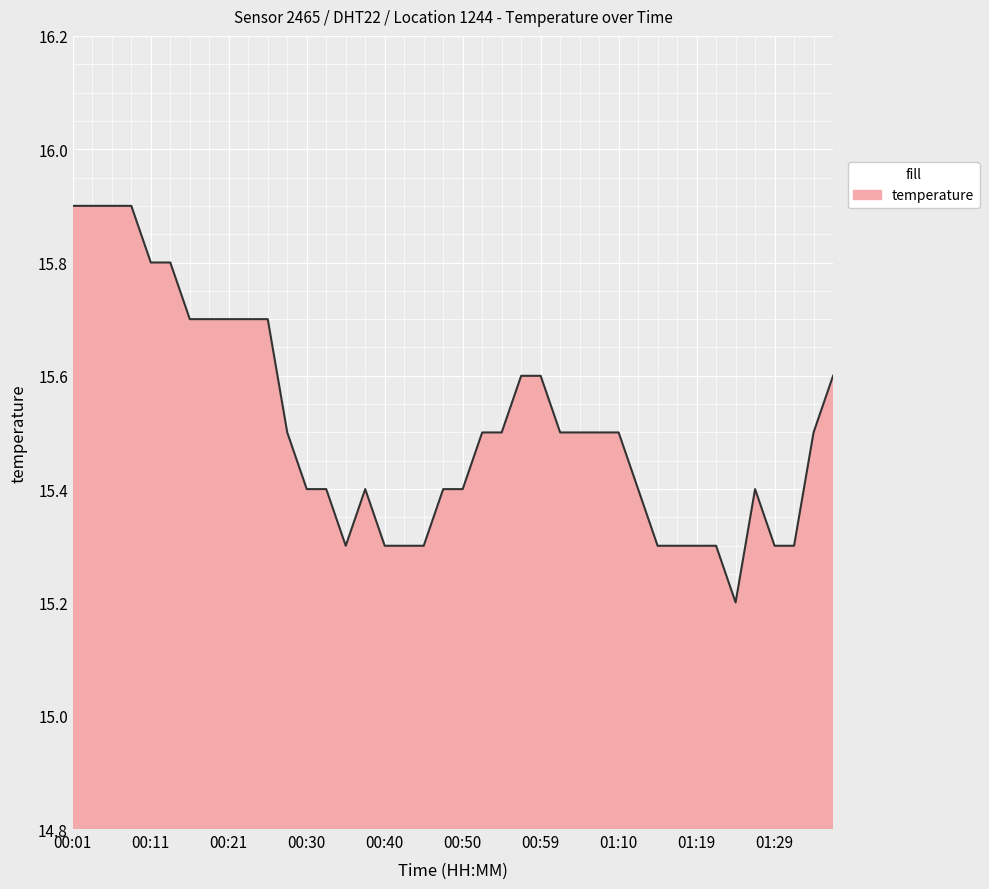

Does the chart have visible grid lines?

Yes